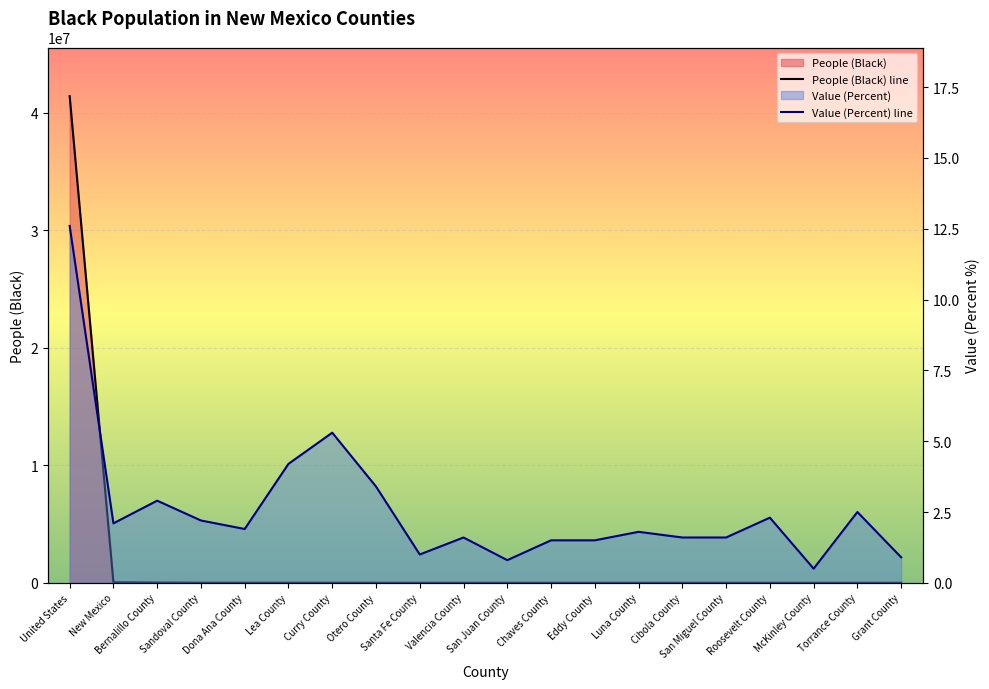

List the labels in order of People (Black) value, smallest first.

Grant County, Torrance County, McKinley County, Roosevelt County, San Miguel County, Cibola County, Luna County, Eddy County, Chaves County, San Juan County, Valencia County, Santa Fe County, Otero County, Curry County, Lea County, Sandoval County, Dona Ana County, Bernalillo County, New Mexico, United States